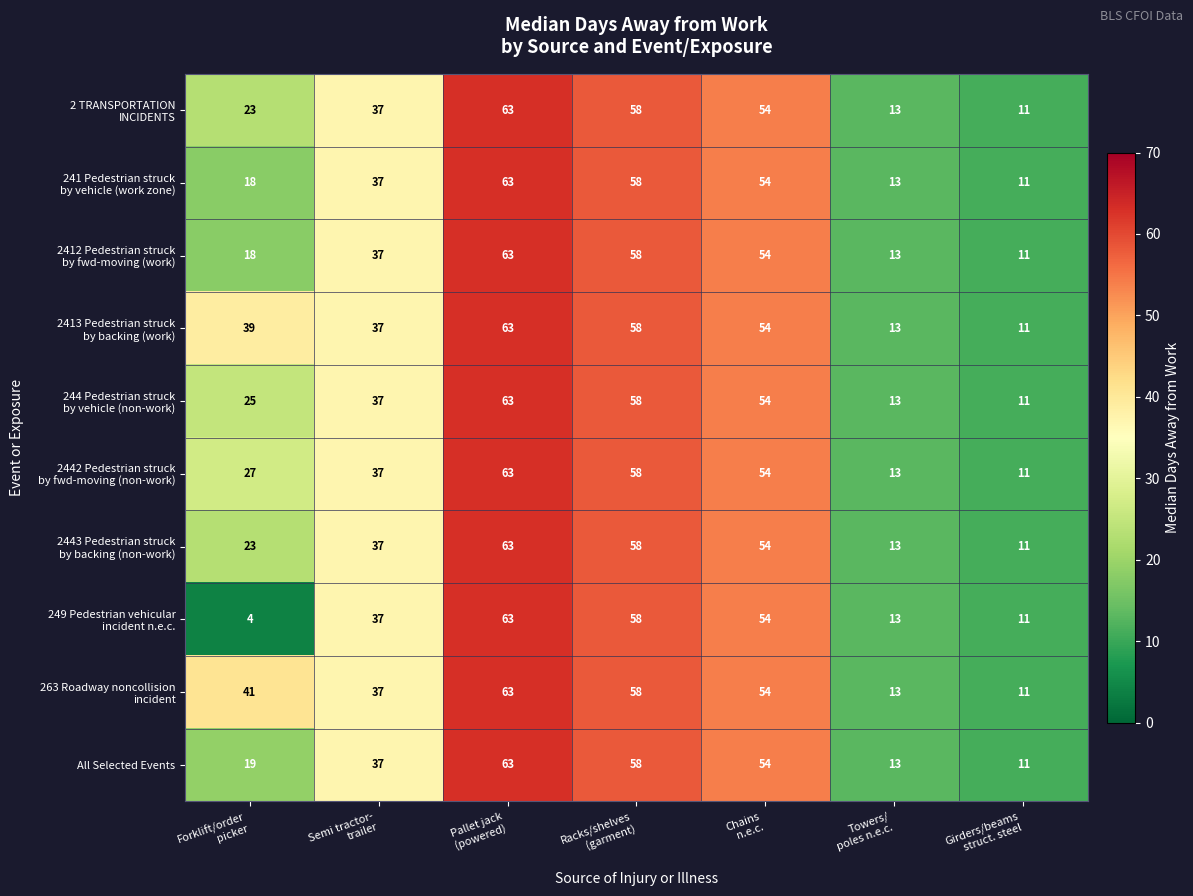

At which category is the sum across all series the highest?

Pallet jack
(powered)